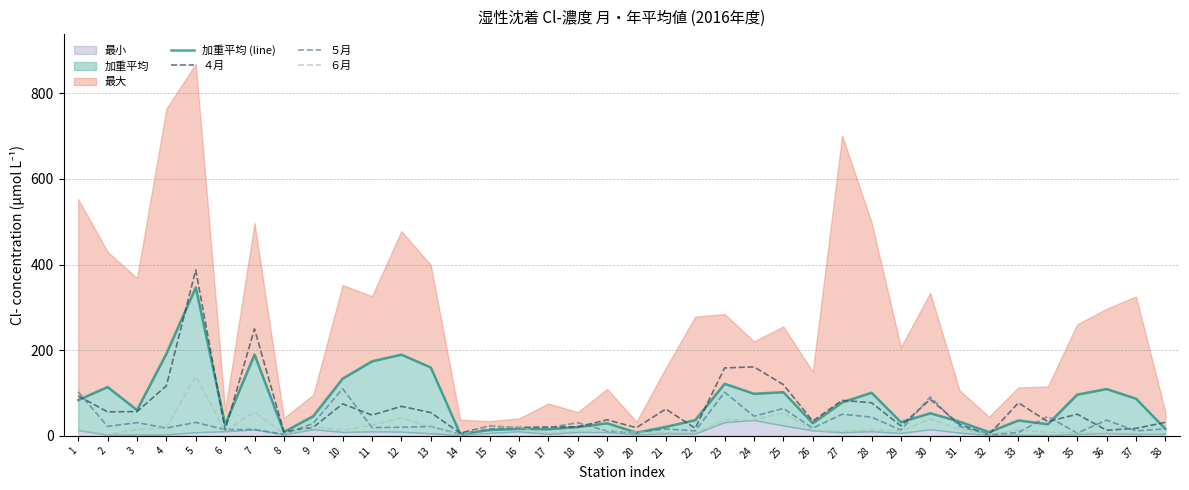

At which label does ４月 first exceed 48?

1